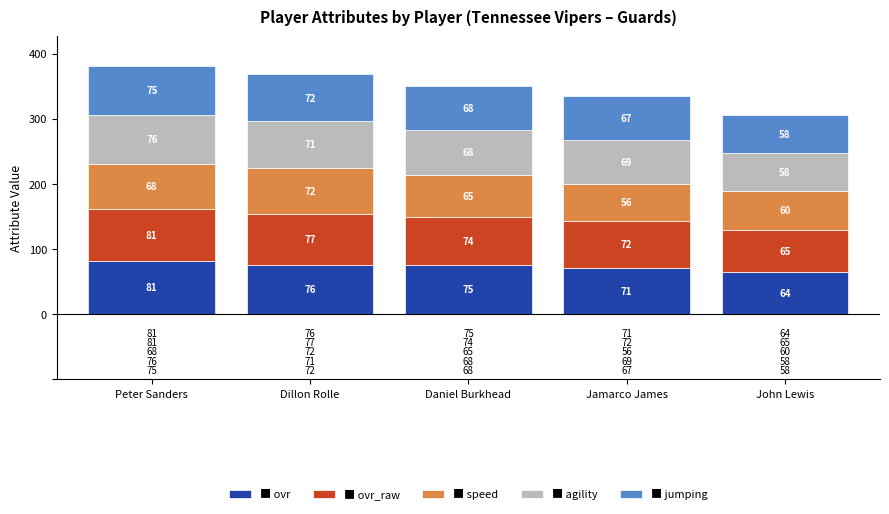

At which category is the sum across all series the highest?

Peter Sanders